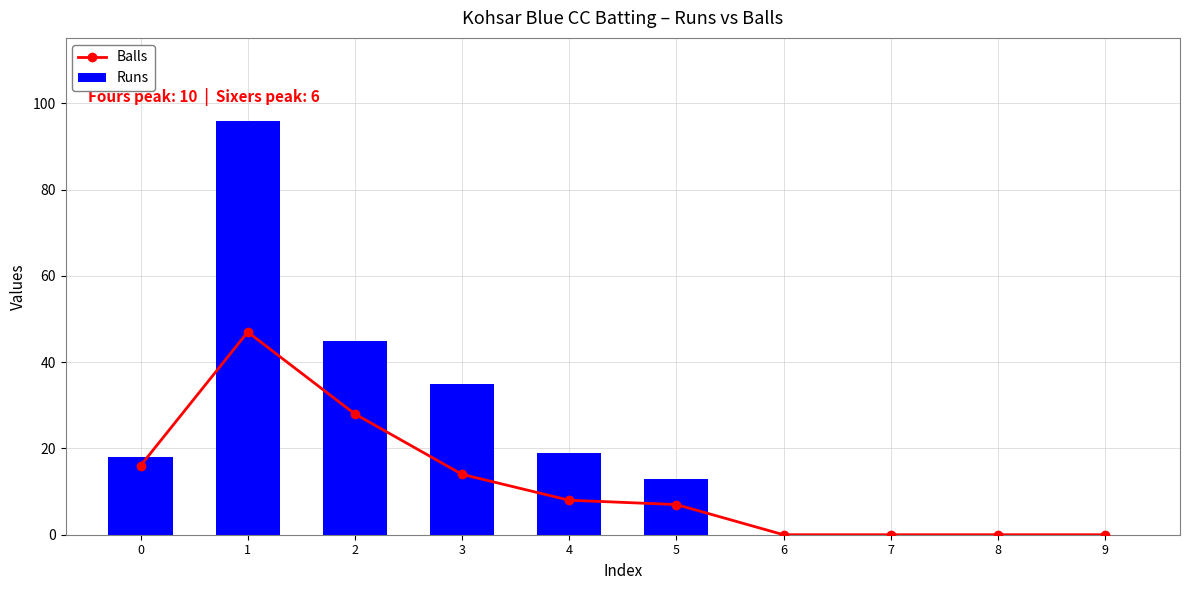

Reading left to right, extract all data points from this chart.

Balls: 16	47	28	14	8	7	0	0	0	0
Runs: 18	96	45	35	19	13	0	0	0	0